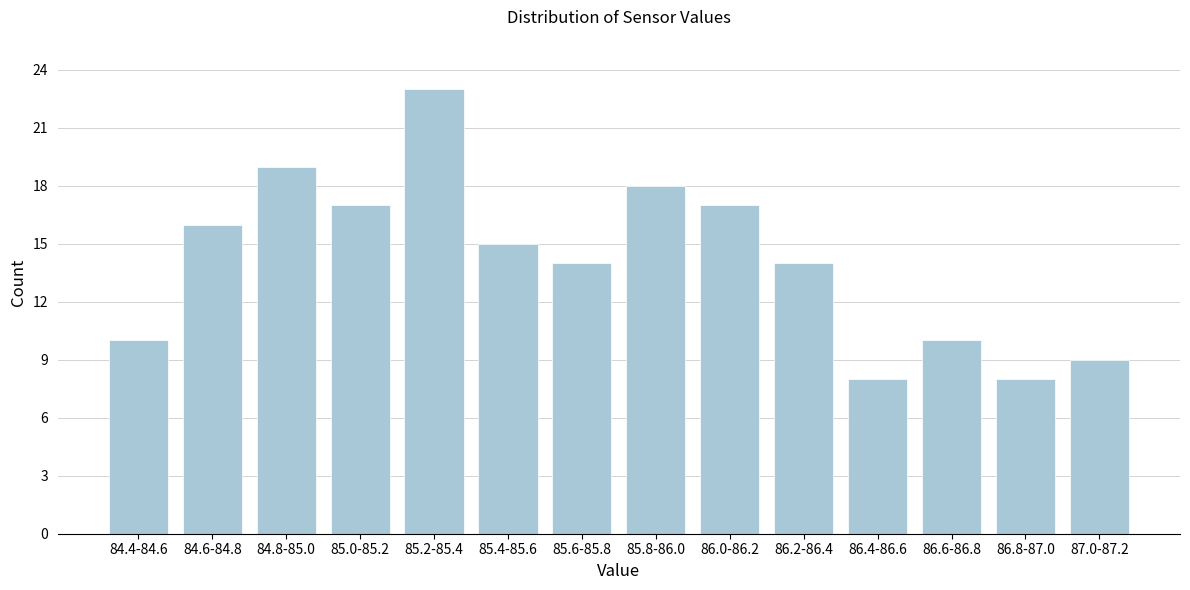

Reading left to right, list all the values displayed in this chart.

10	16	19	17	23	15	14	18	17	14	8	10	8	9